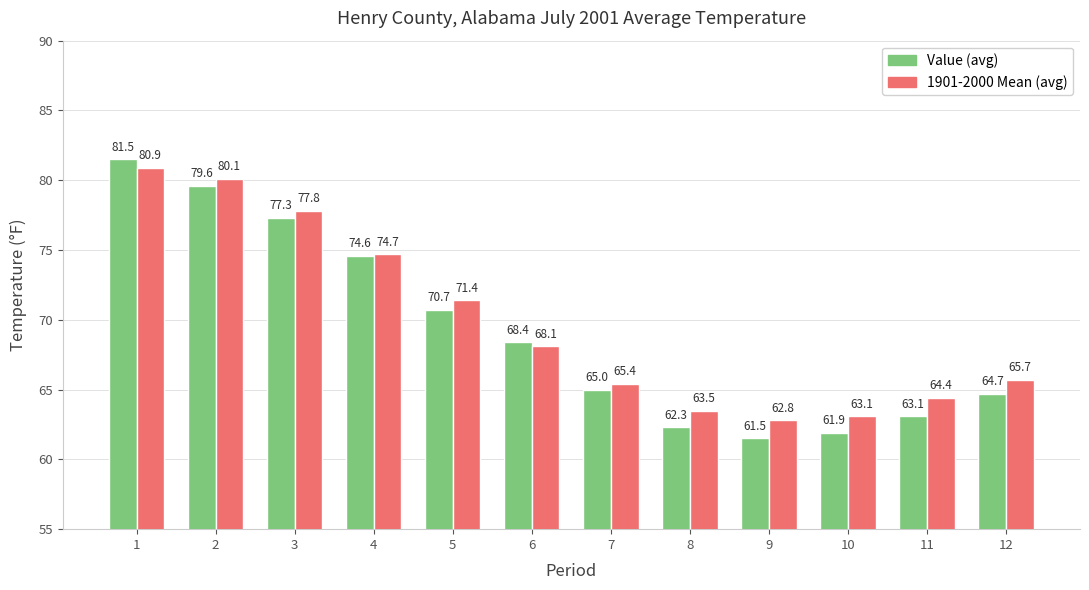

What is the spread (max minus min) of values at 6?

0.3